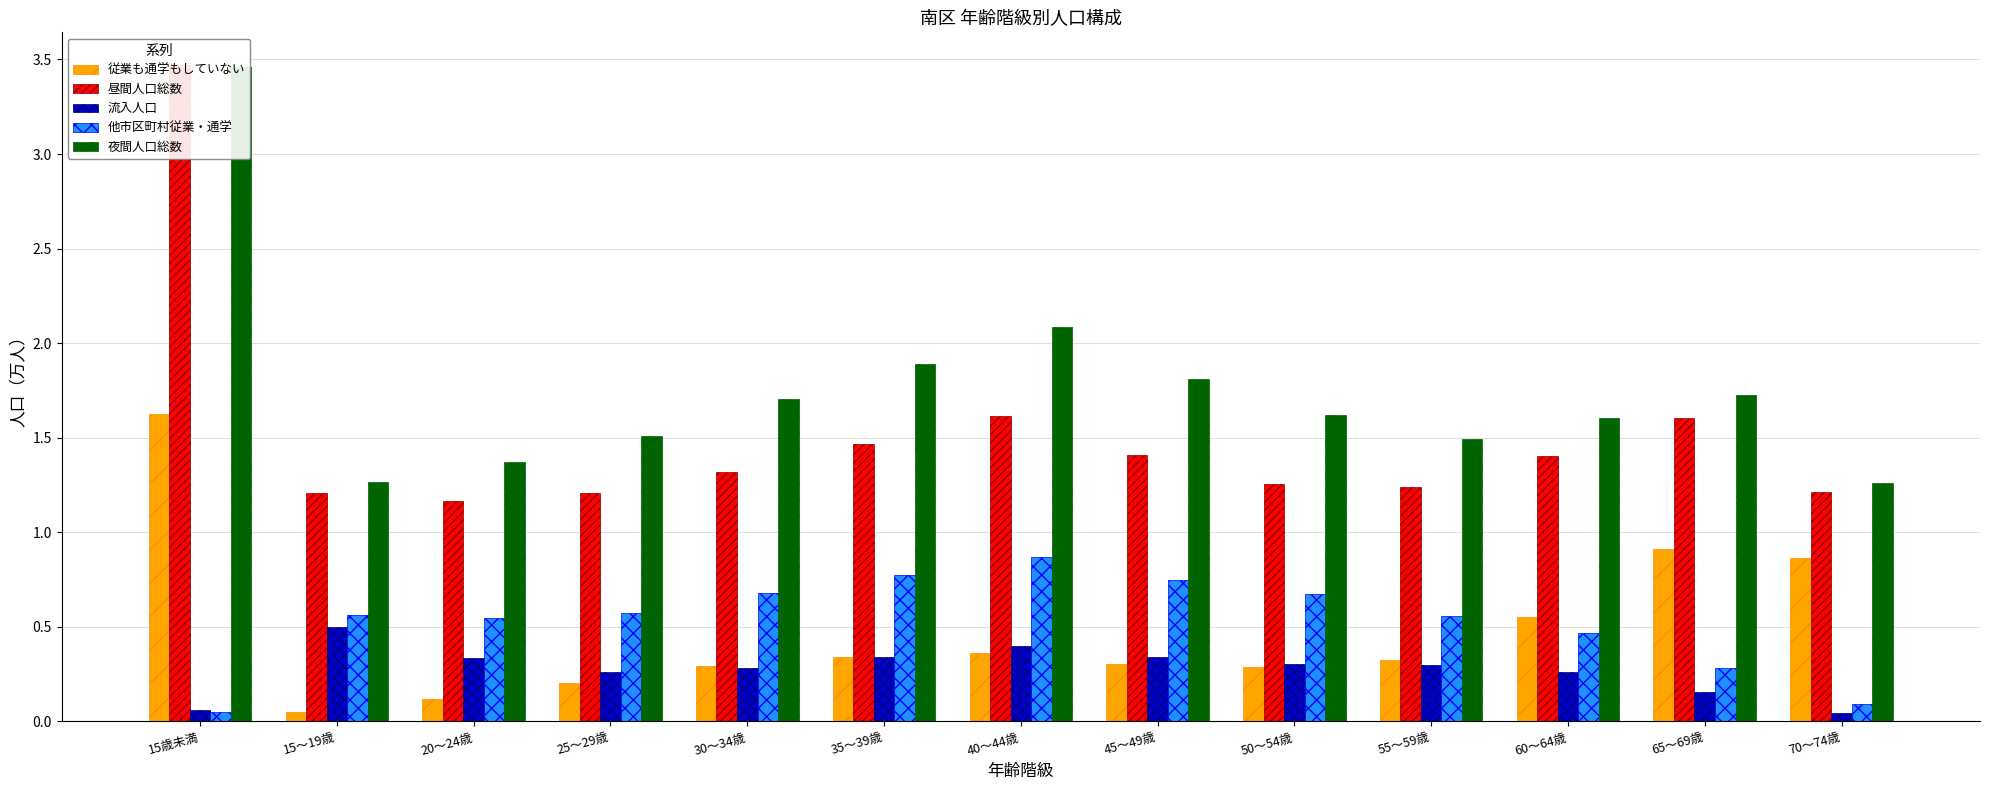

At 25～29歳, list the series in order from smallest to largest.

従業も通学もしていない, 流入人口, 他市区町村従業・通学, 昼間人口総数, 夜間人口総数